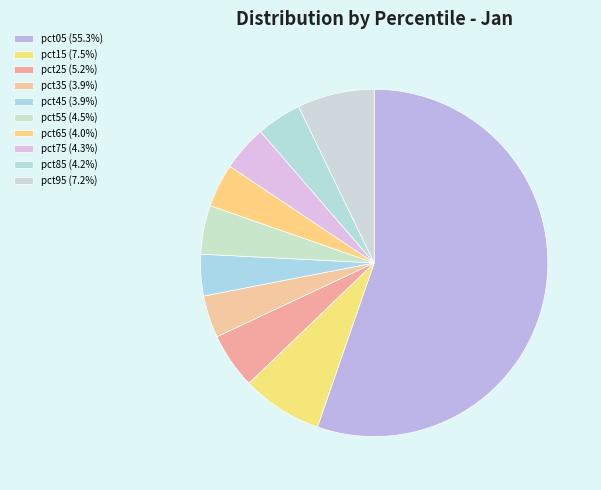

How many segments does this pie chart have?

10